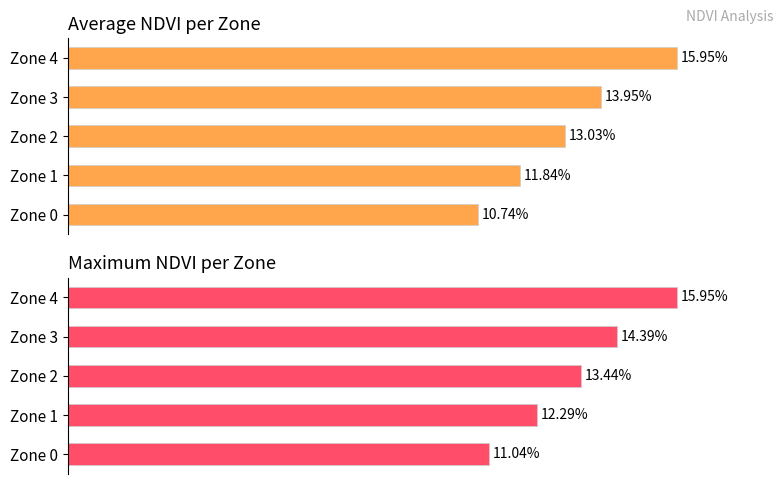

What is the value of the Max NDVI bar at the 2nd from the left?

0.1